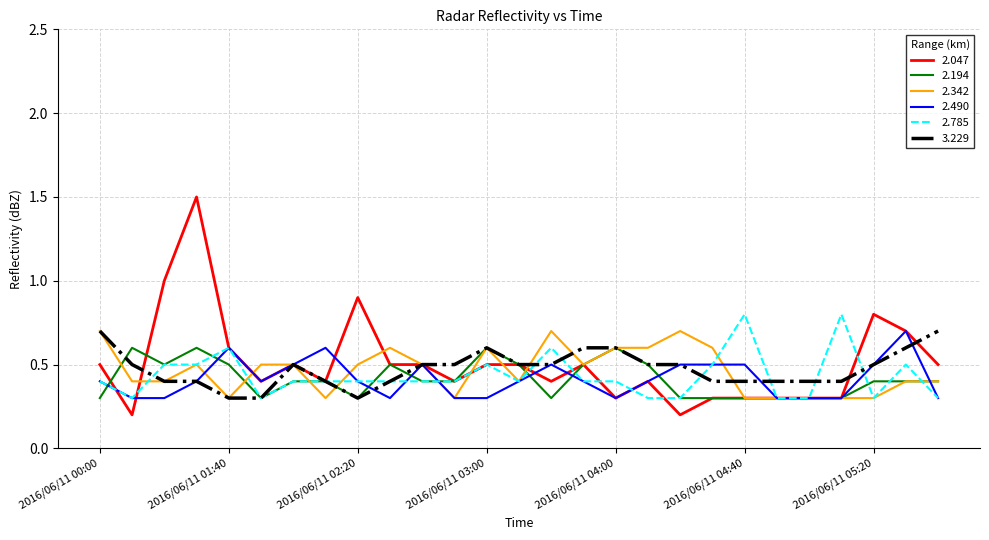

What is the lowest value of the 2.194 series?

0.3